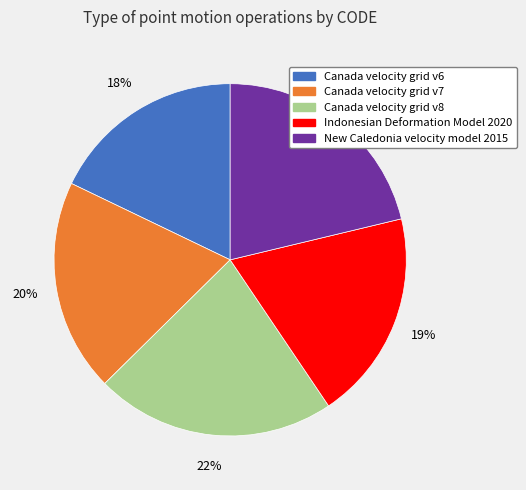

How many slices are in this pie chart?

5